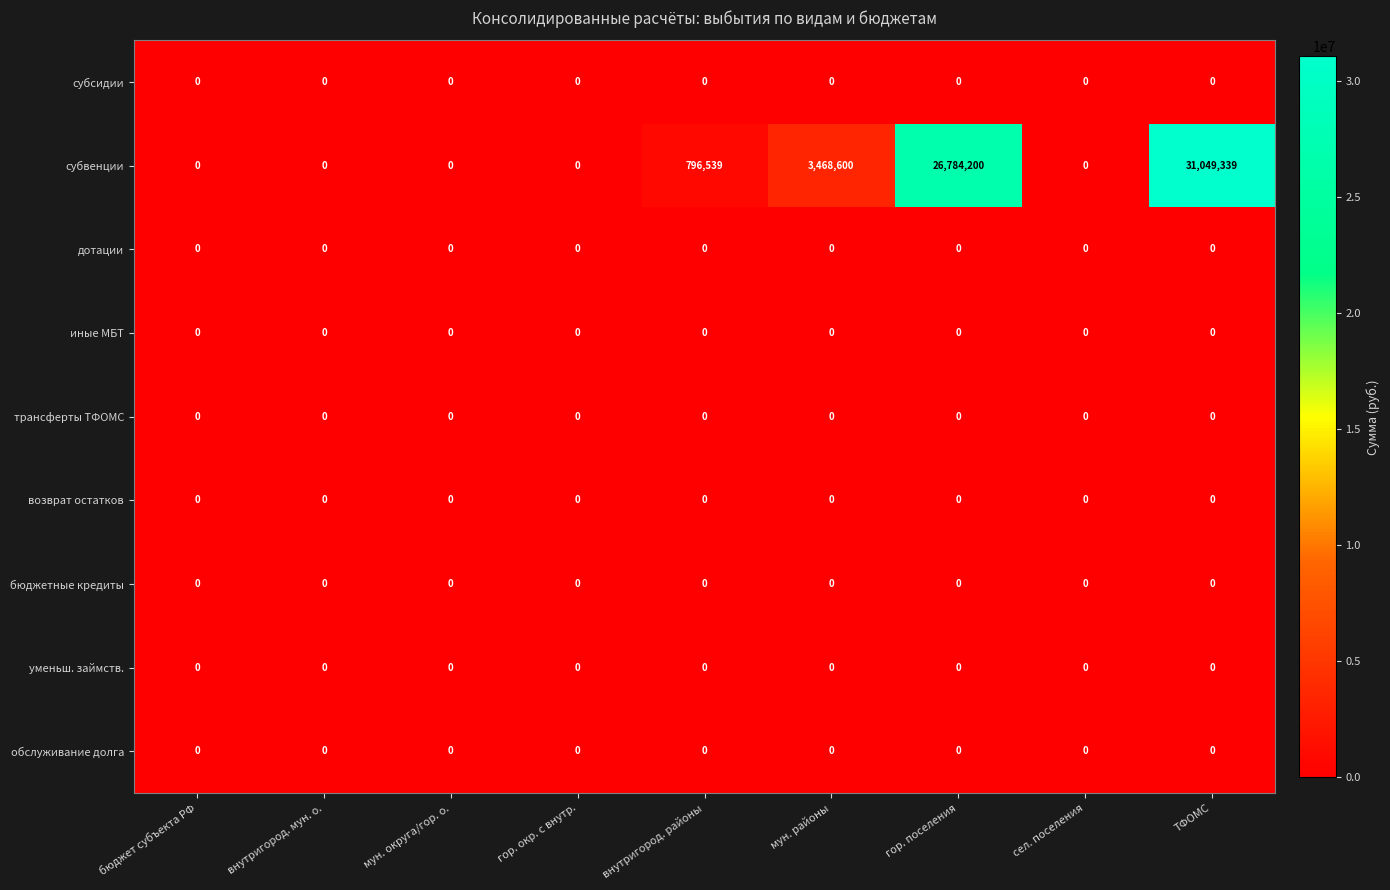

True or false: трансферты ТФОМС has a value of 0 at мун. округа/гор. о..

True